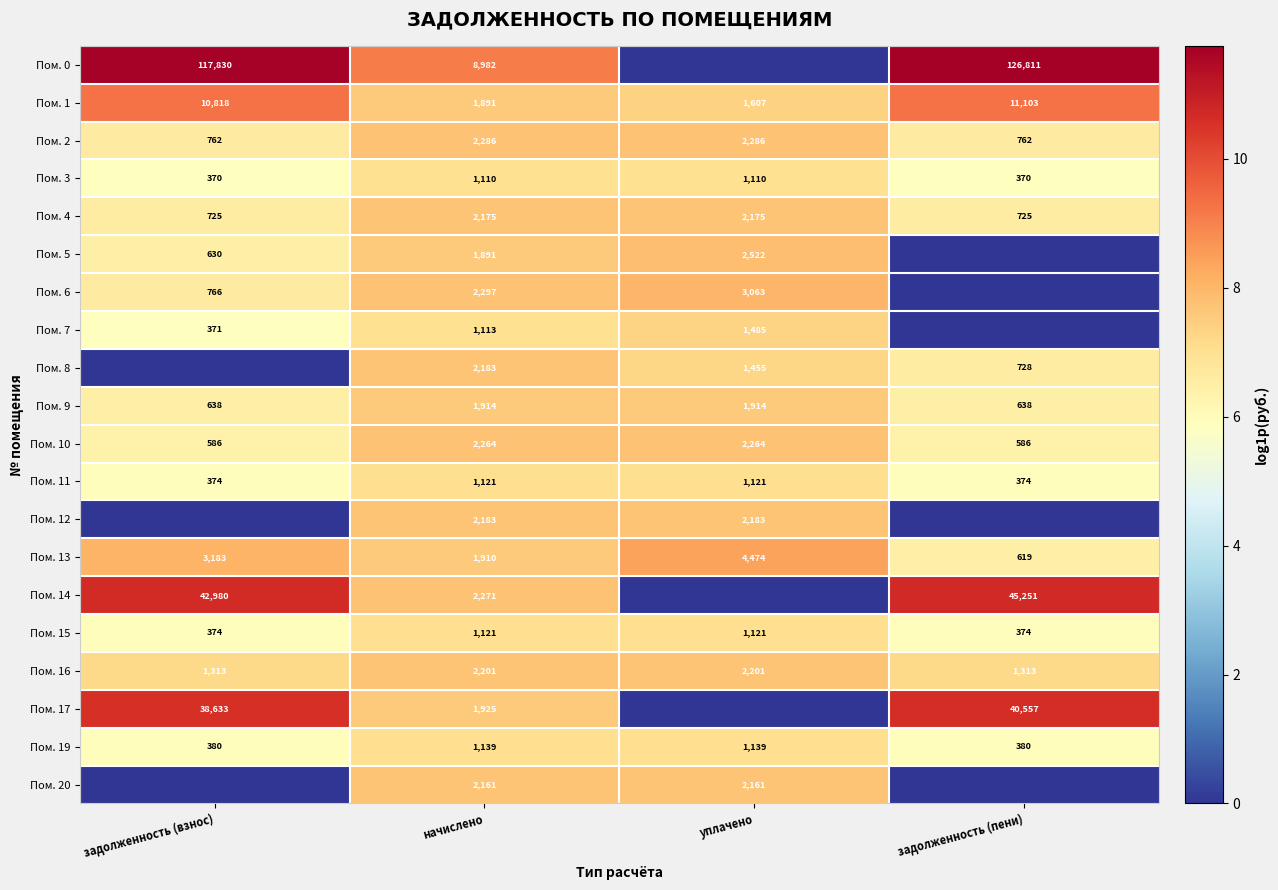

What is the difference between the maximum and minimum values in the Пом. 16 series?

888